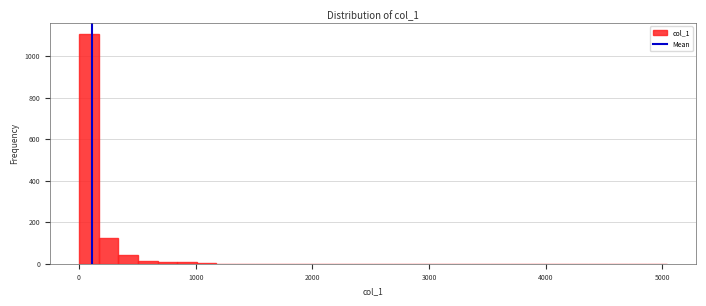

Around what value on the x-axis is the tallest bar? Give the approximate position of its centre, as read against the axis.

100